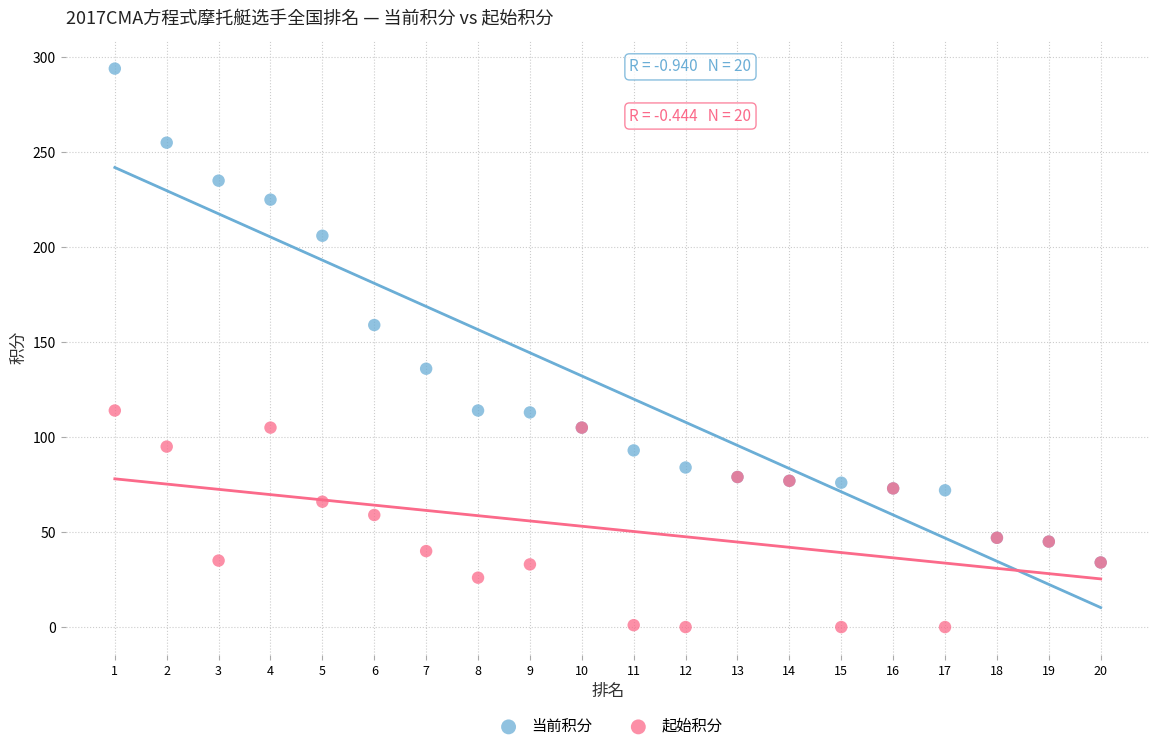

In the 当前积分 series, what Y value is closest to 164?

159